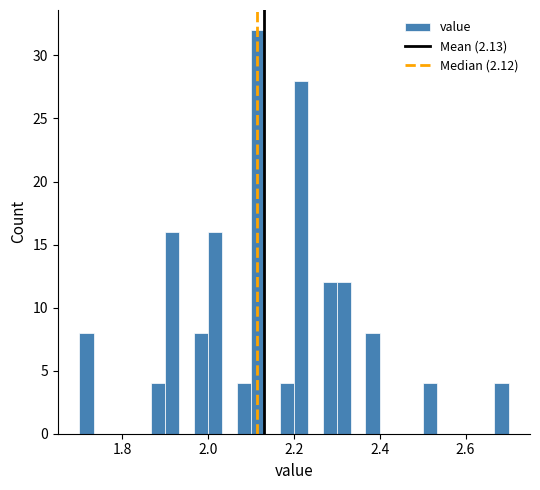

Around what value on the x-axis is the tallest bar? Give the approximate position of its centre, as read against the axis.

2.12